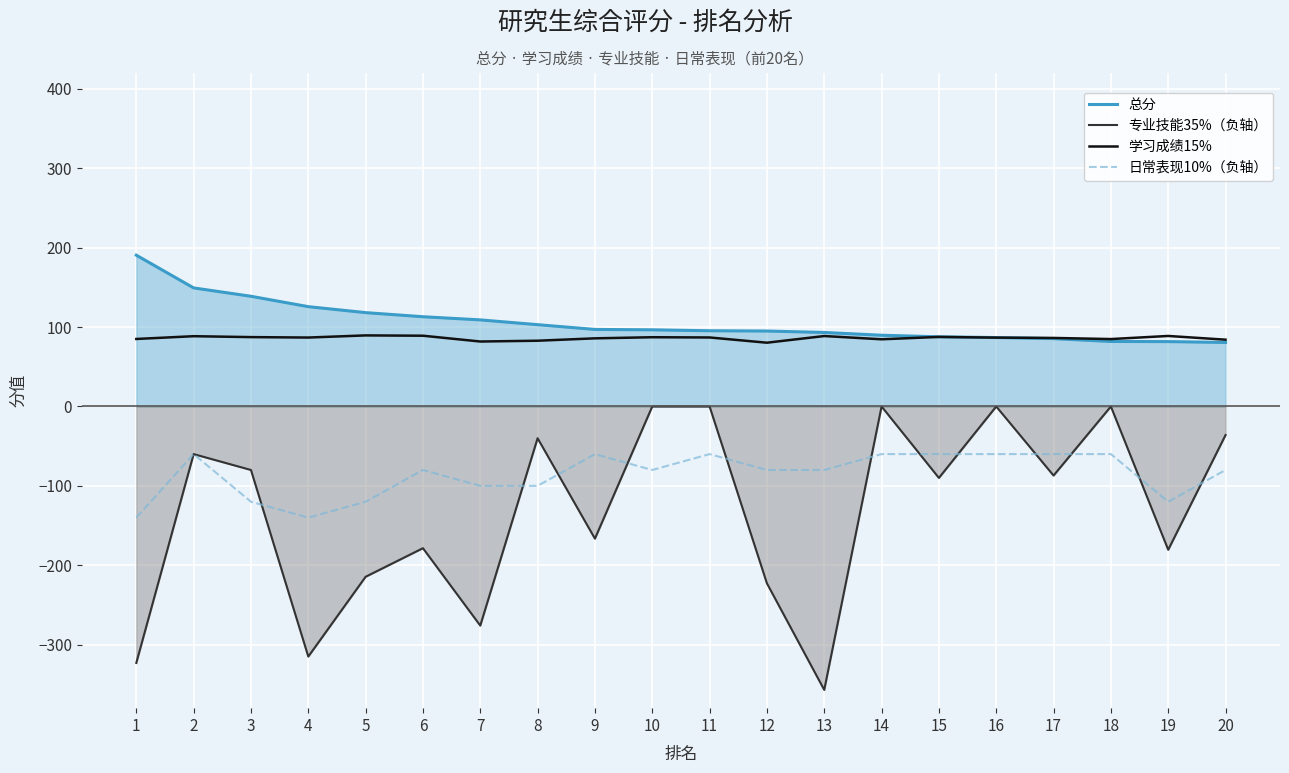

What is the difference between the 总分 values at 19 and 10?

14.9